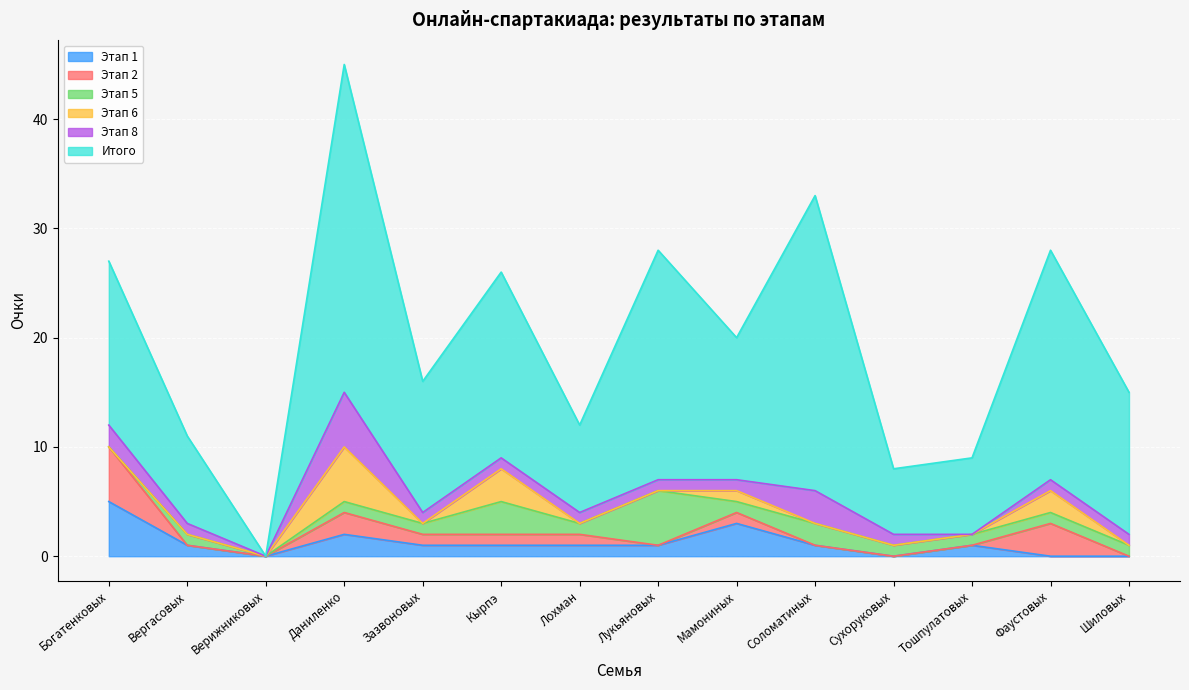

What are all the series names shown in the legend?

Этап 1, Этап 2, Этап 5, Этап 6, Этап 8, Итого